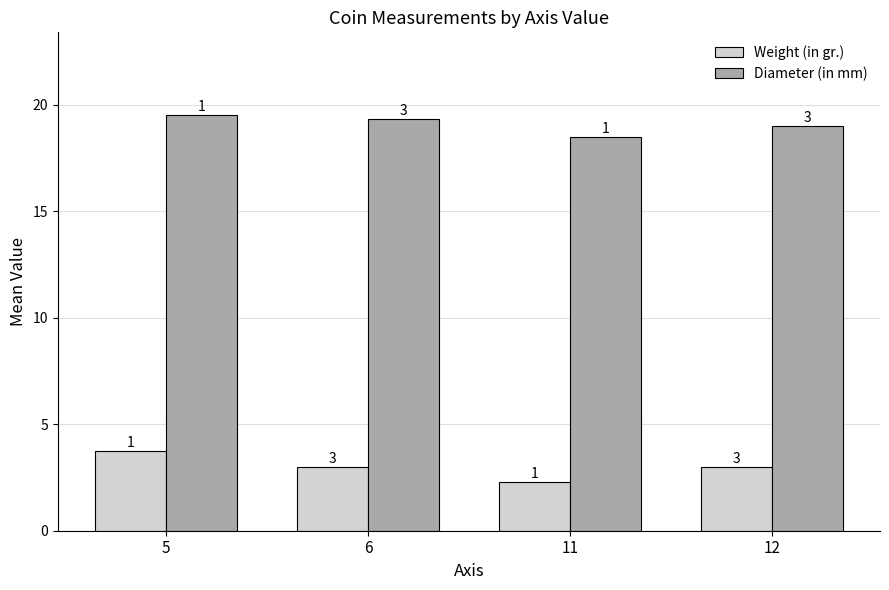

At how many categories does at least one series exceed 6?

4